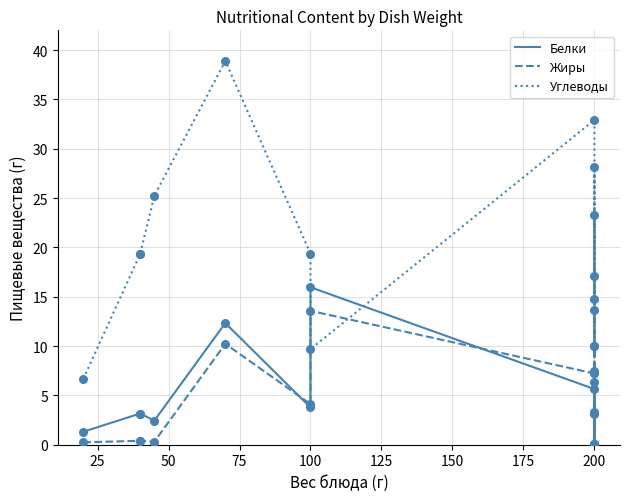

What are all the series names shown in the legend?

Белки, Жиры, Углеводы